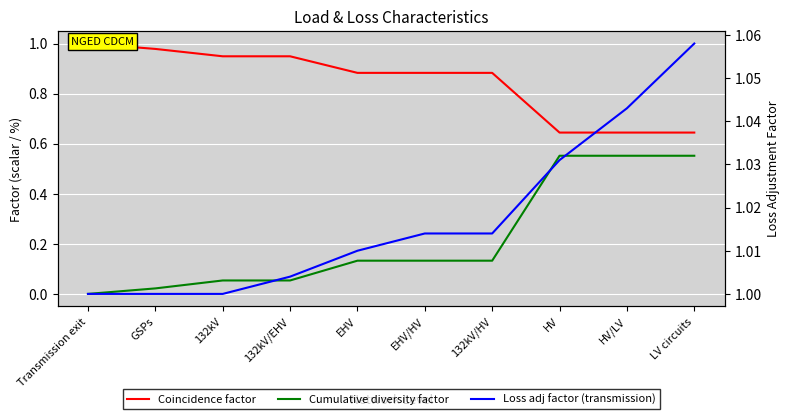

Does the chart display data point markers on the line(s)?

No